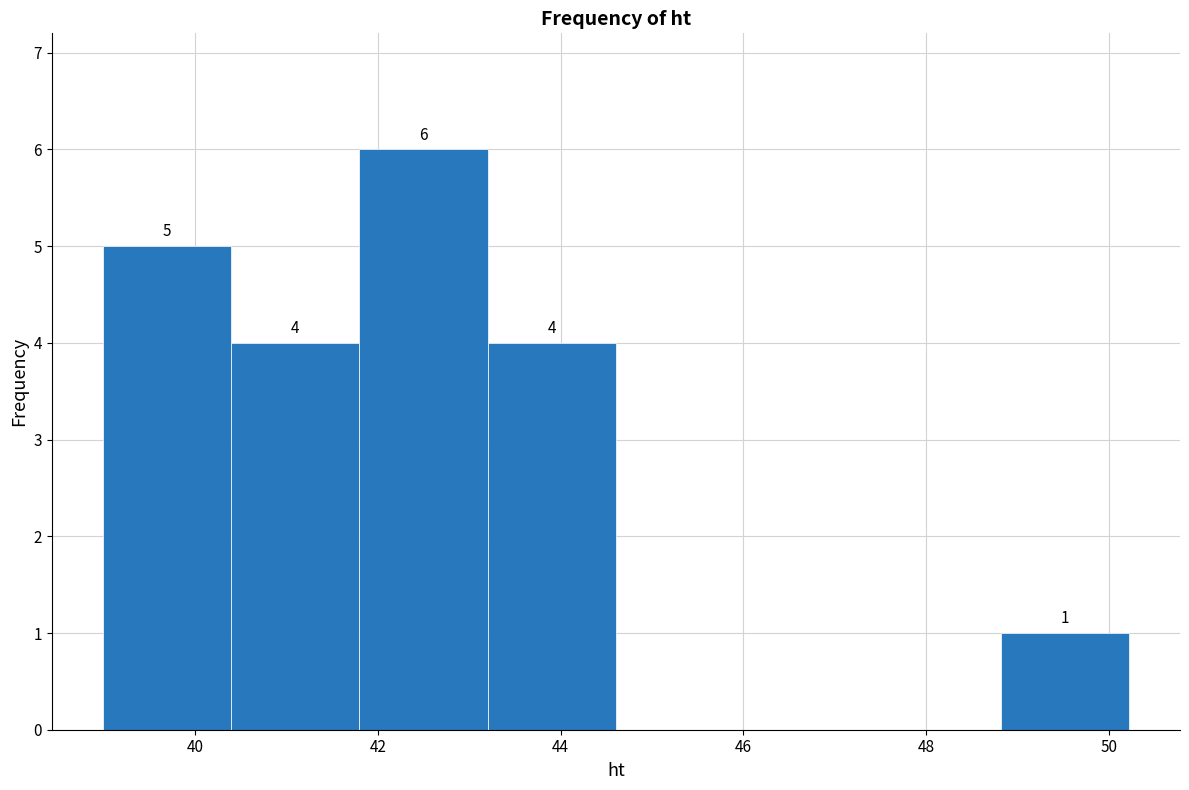

Over which range of the x-axis is the bar tallest?

41.8 to 43.2